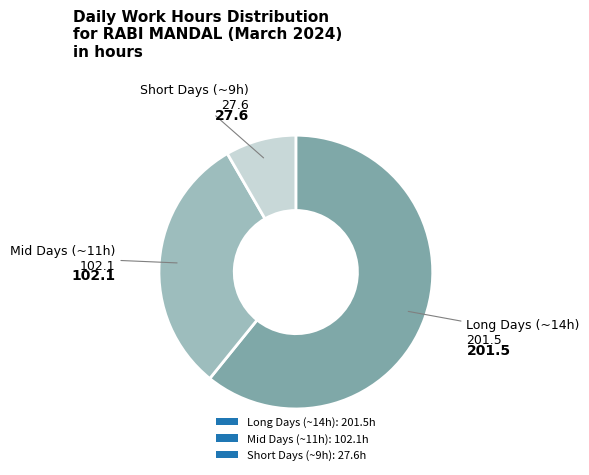

Rank the categories by value from highest to lowest.

Long Days (~14h): 201.5h, Mid Days (~11h): 102.1h, Short Days (~9h): 27.6h